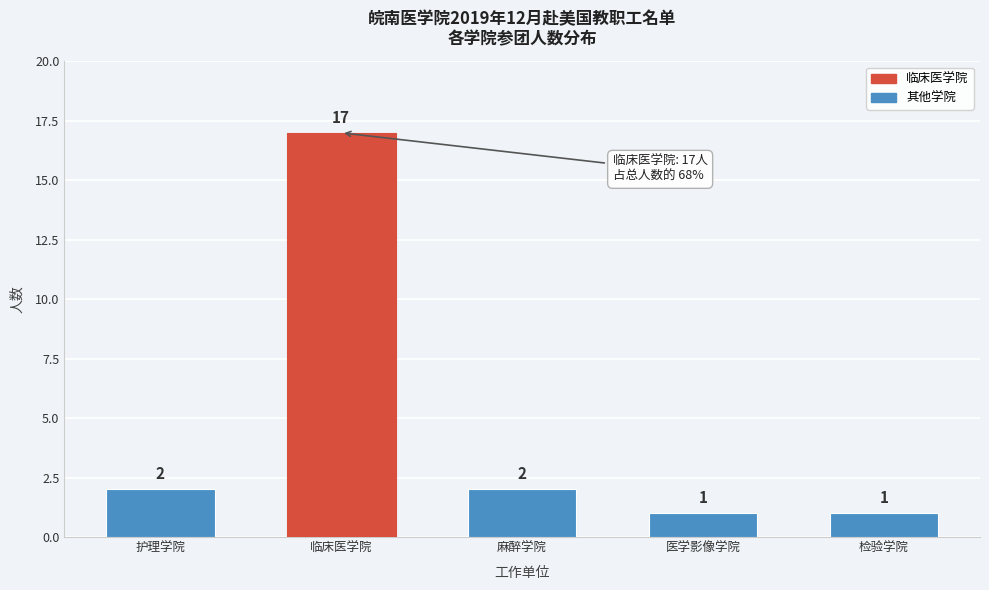

Reading right to left, what are all the values shown in this chart?

检验学院=1	医学影像学院=1	麻醉学院=2	临床医学院=17	护理学院=2